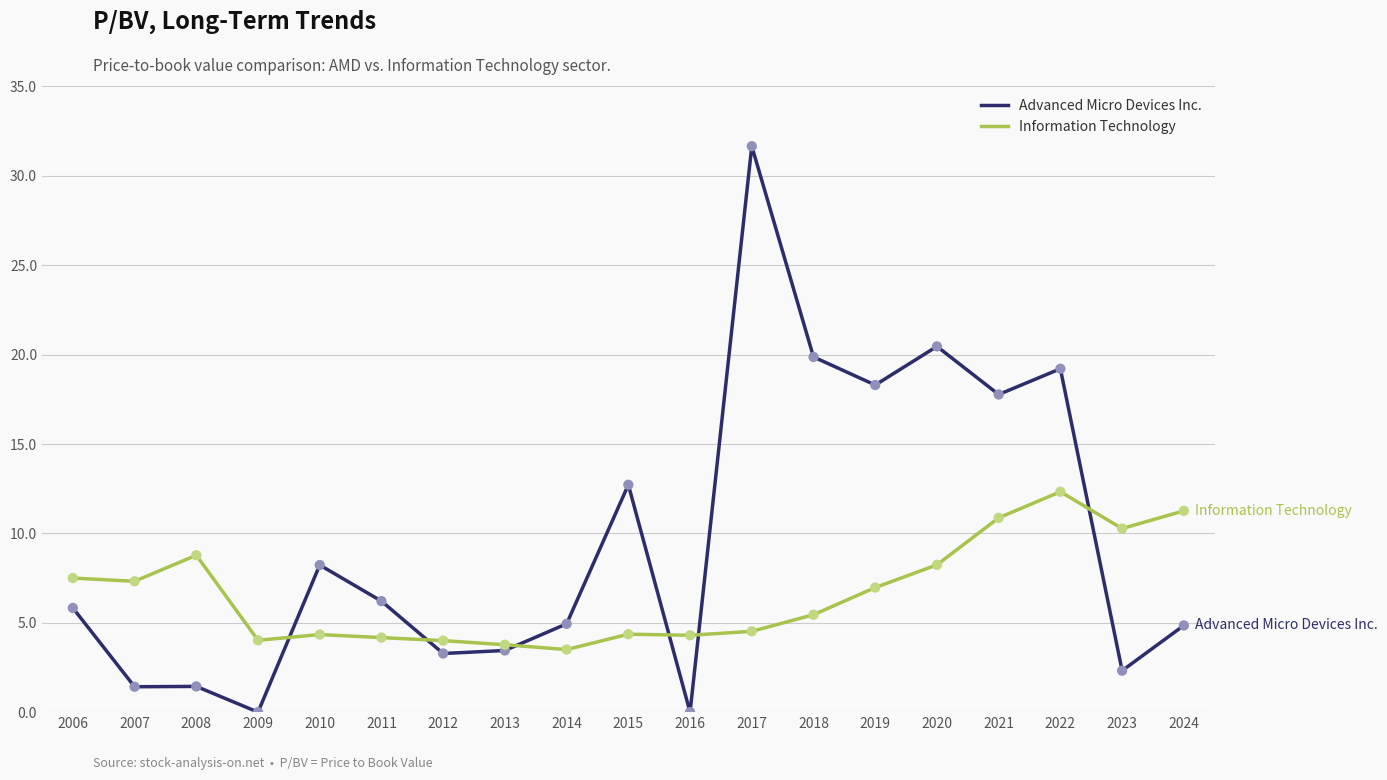

At which category is the sum across all series the highest?

2017